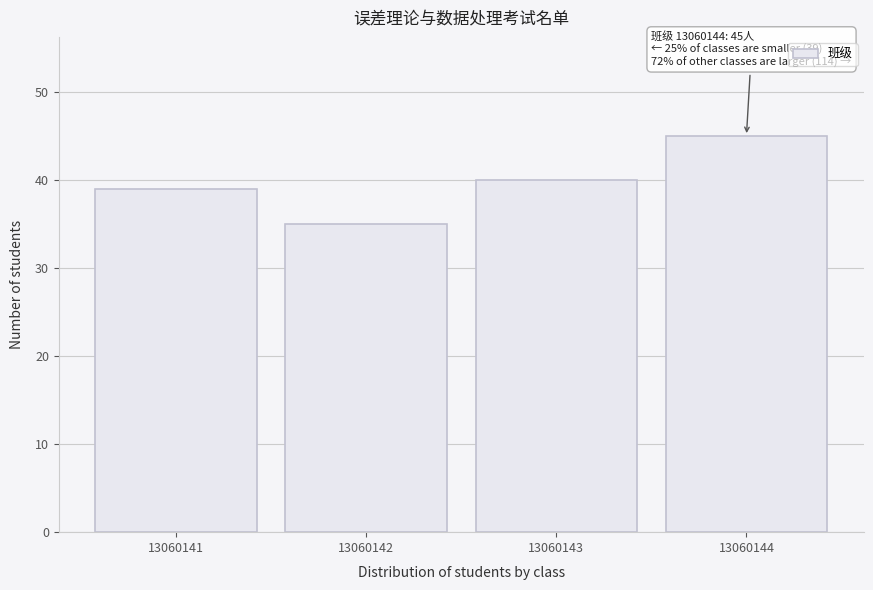

Reading left to right, transcribe all the data shown in this chart.

39	35	40	45